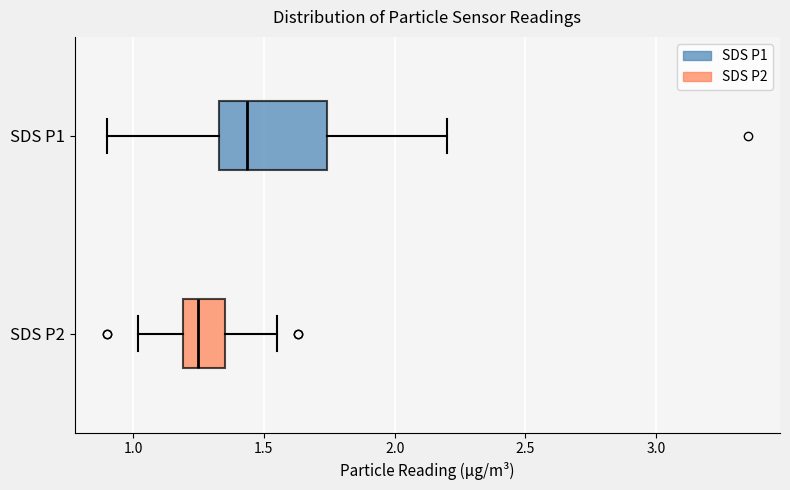

Comparing the boxes themselves (not the whiskers), which one is the widest?

SDS P1